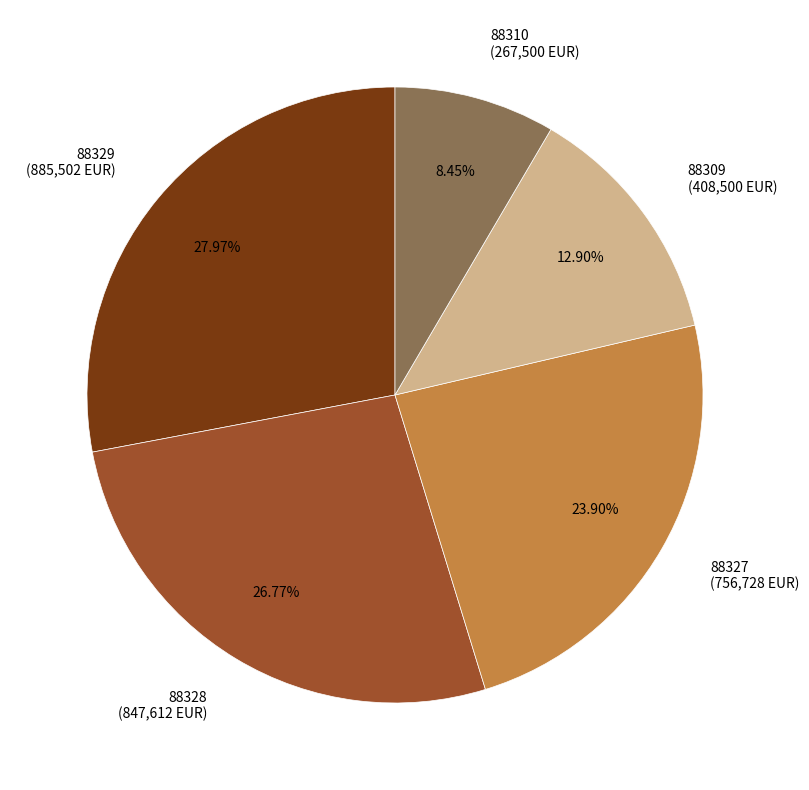

Which slice is the largest?

88329